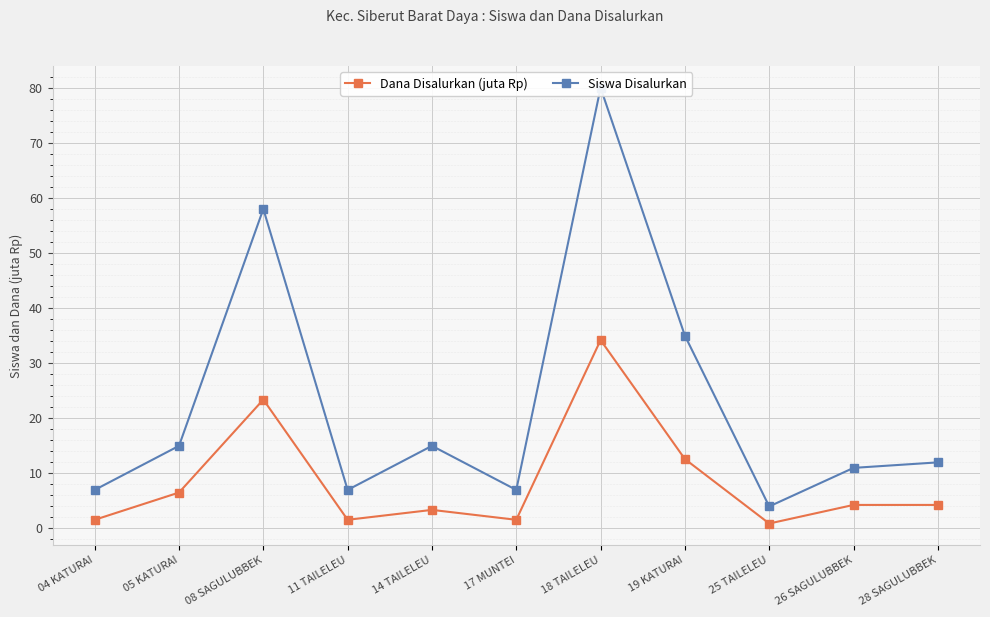

What are all the series names shown in the legend?

Dana Disalurkan (juta Rp), Siswa Disalurkan